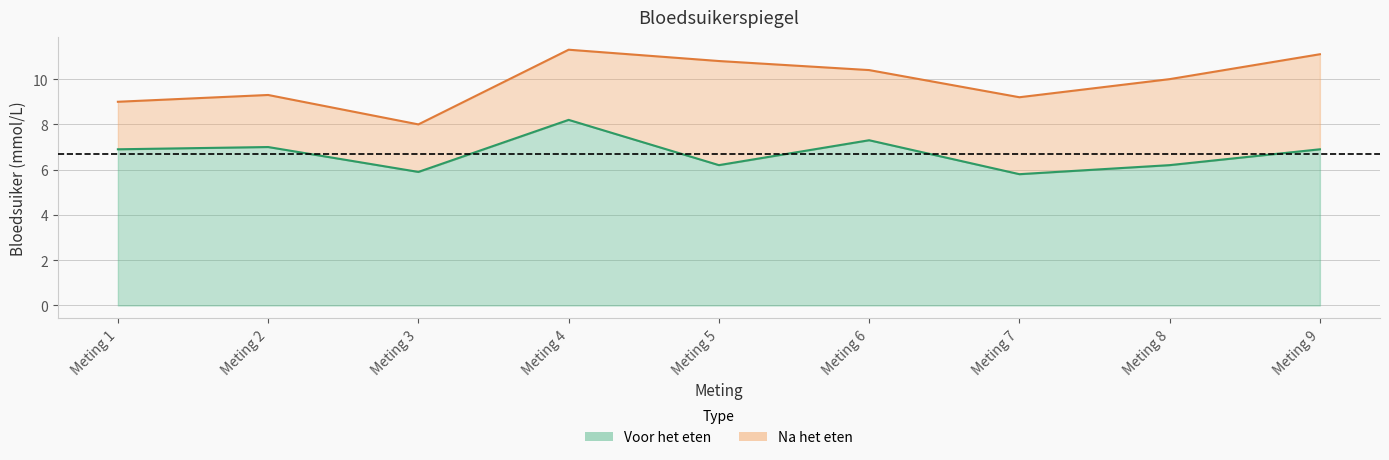

True or false: Na het eten and Voor het eten cross at least once.

False